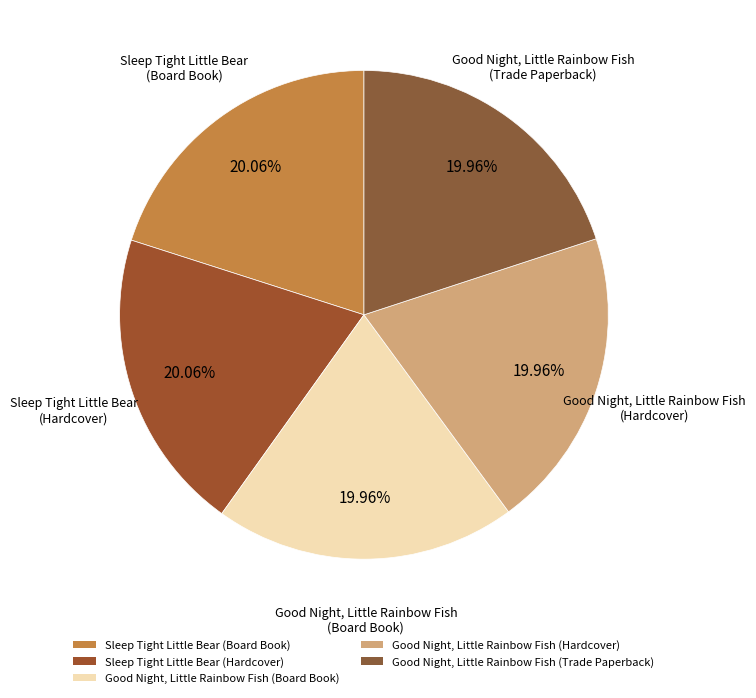

Do Good Night, Little Rainbow Fish (Trade Paperback) and Good Night, Little Rainbow Fish (Hardcover) together represent more than half of the pie?

No